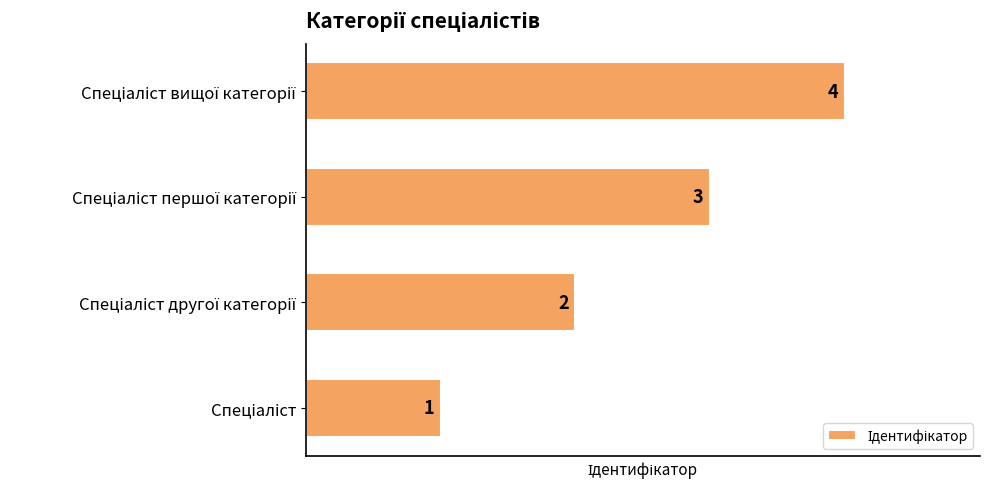

How many bars are there in total?

4